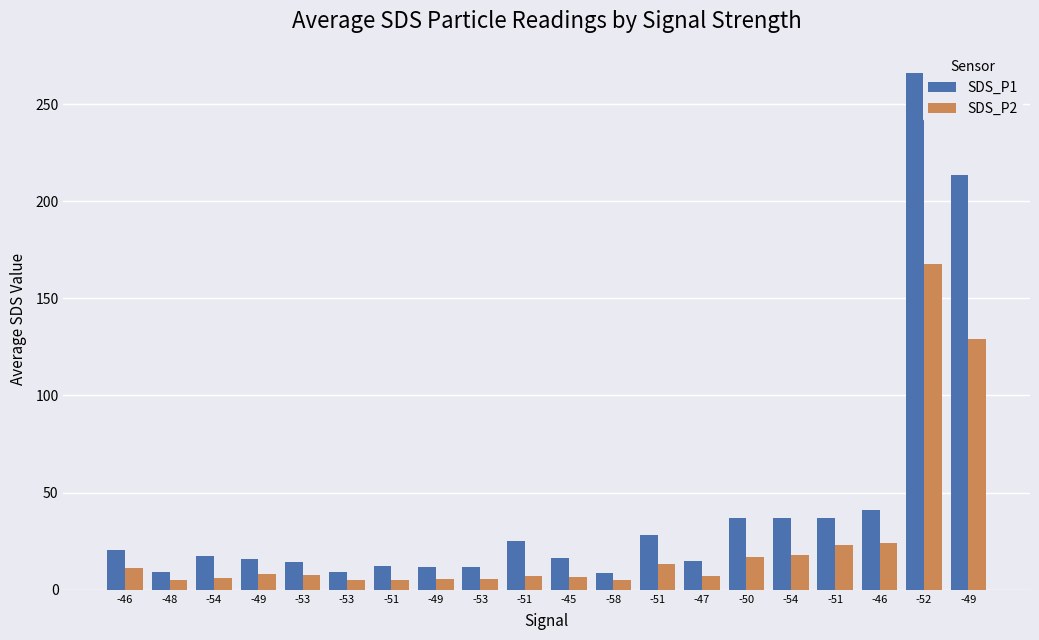

How many bars are there in total?

40